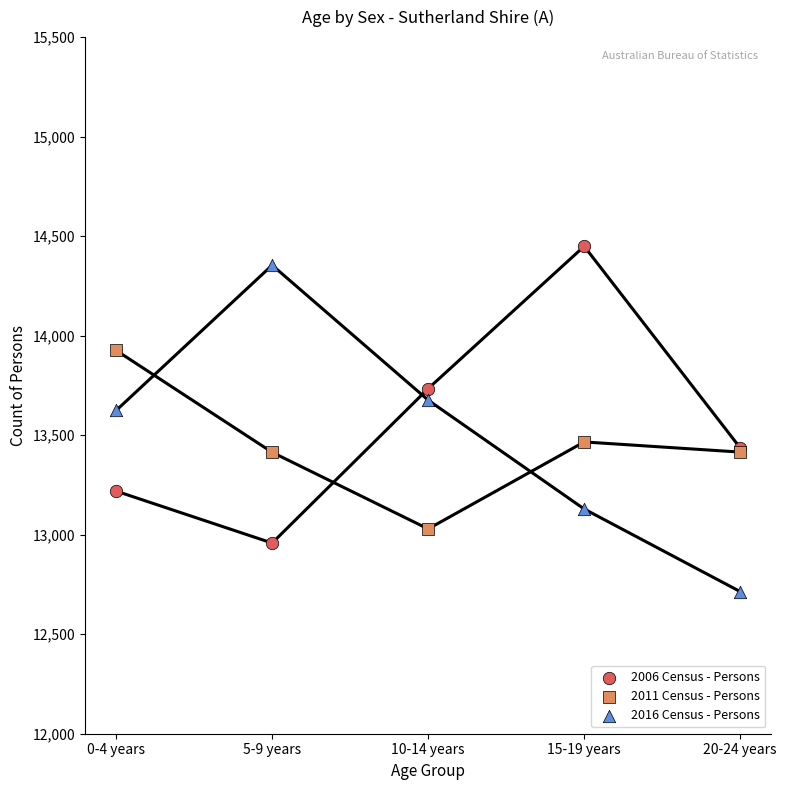

Which series reaches the minimum Y coordinate?

2016 Census - Persons